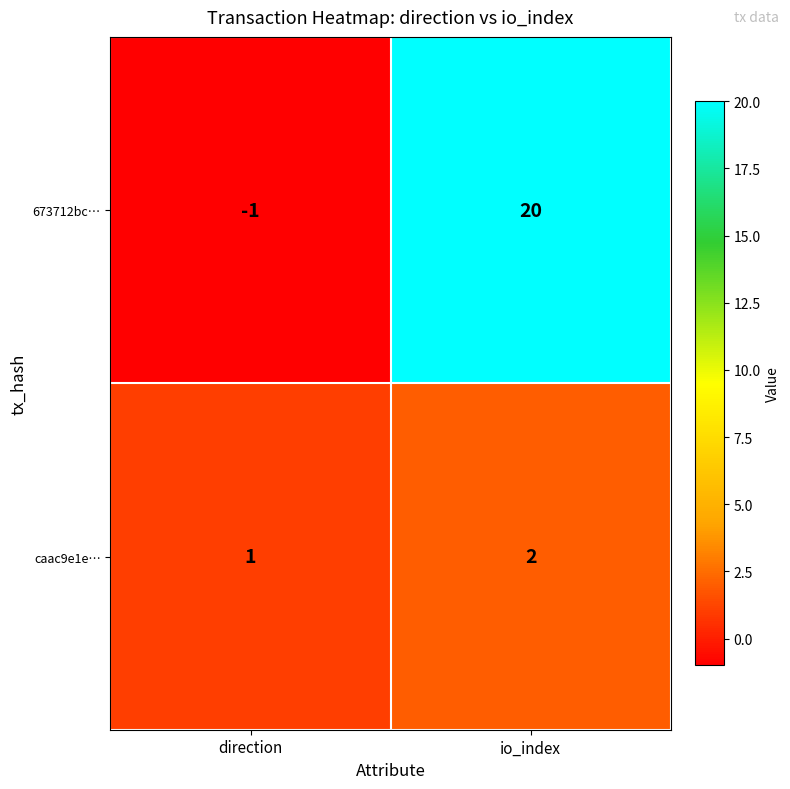

At which category is the sum across all series the highest?

io_index